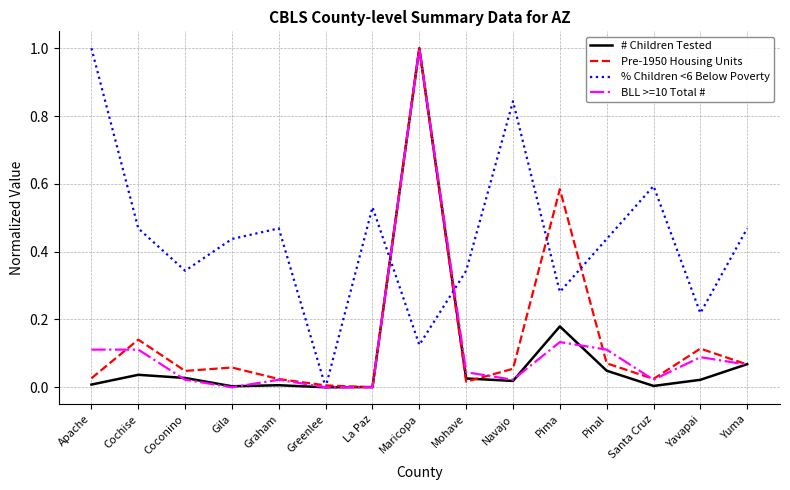

What position from the right is Cochise?

14